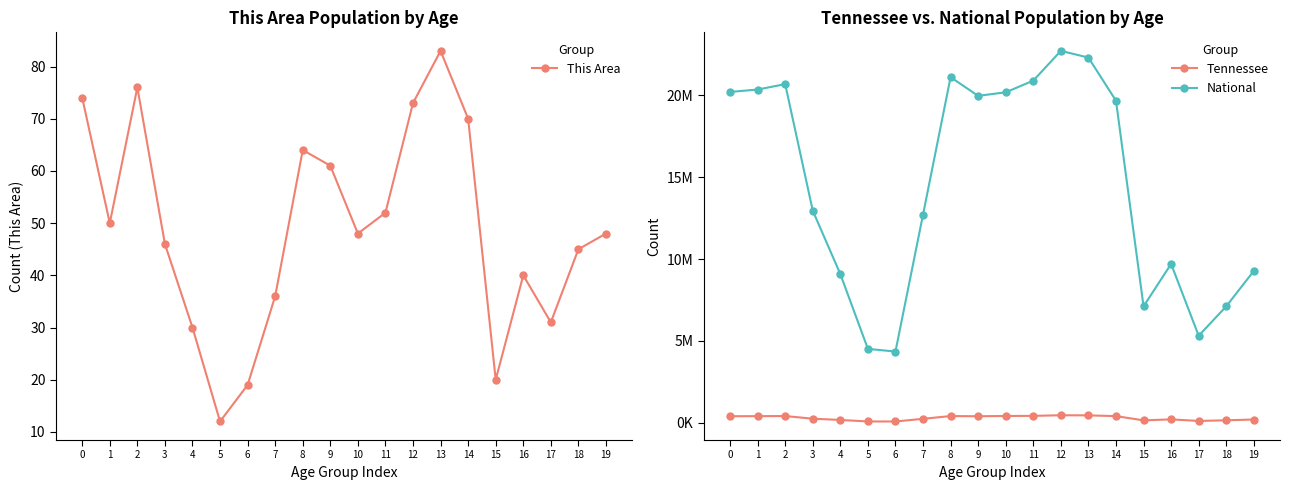

Reading left to right, extract all data points from this chart.

This Area: 74	50	76	46	30	12	19	36	64	61	48	52	73	83	70	20	40	31	45	48
Tennessee: 407813	412181	418941	257066	180120	89380	86356	250508	417683	406314	423622	430508	467087	459349	414991	155235	215489	119944	160594	206536
National: 20201362	20348657	20677194	12954254	9086089	4519129	4354294	12712576	21101849	19962099	20179642	20890964	22708591	22298125	19664805	7113727	9704197	5319902	7115361	9278166